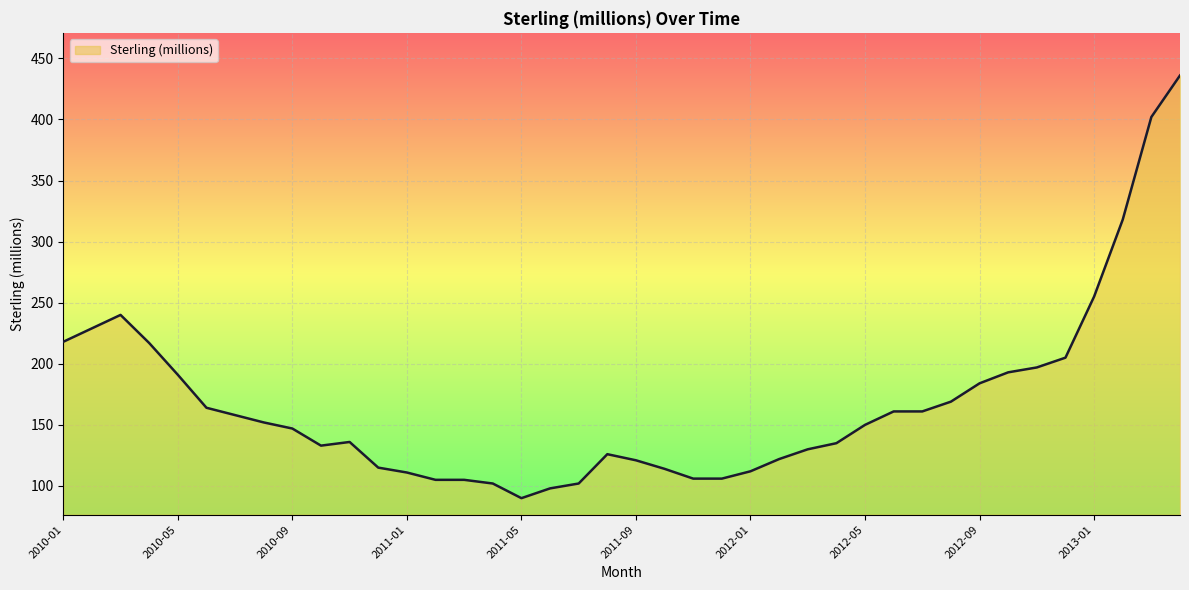

What is the difference between the maximum and minimum values?

346